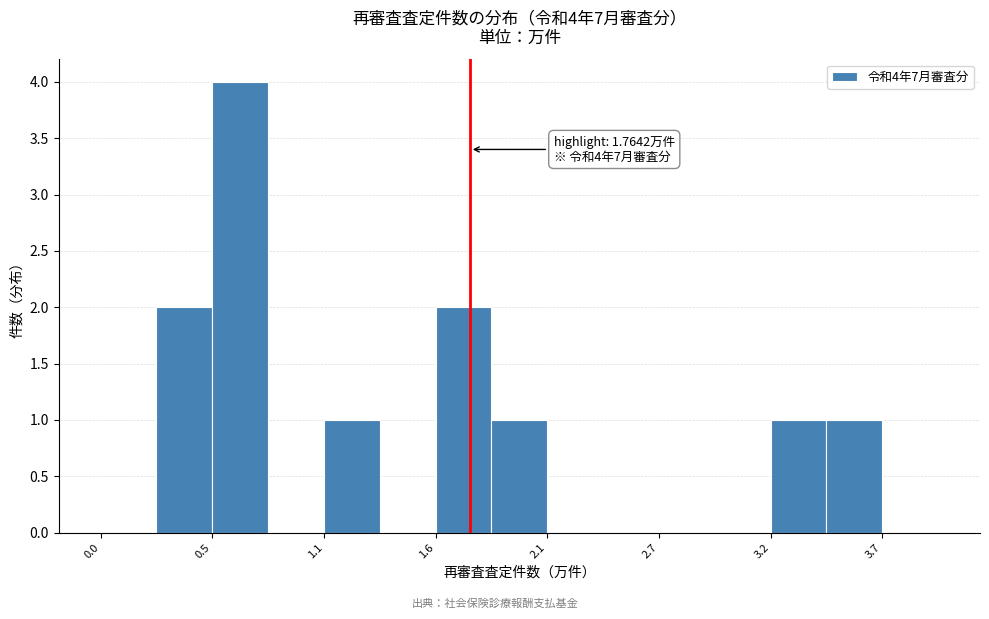

Around what value on the x-axis is the tallest bar? Give the approximate position of its centre, as read against the axis.

0.7